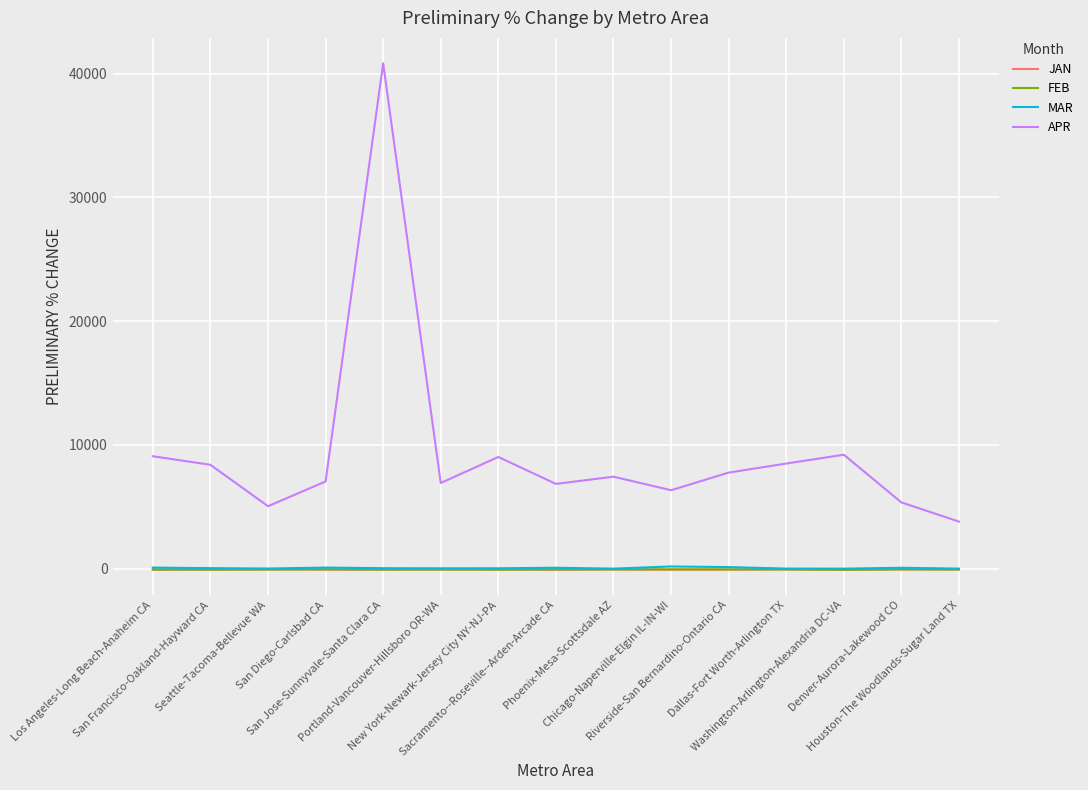

True or false: MAR and APR cross at least once.

False